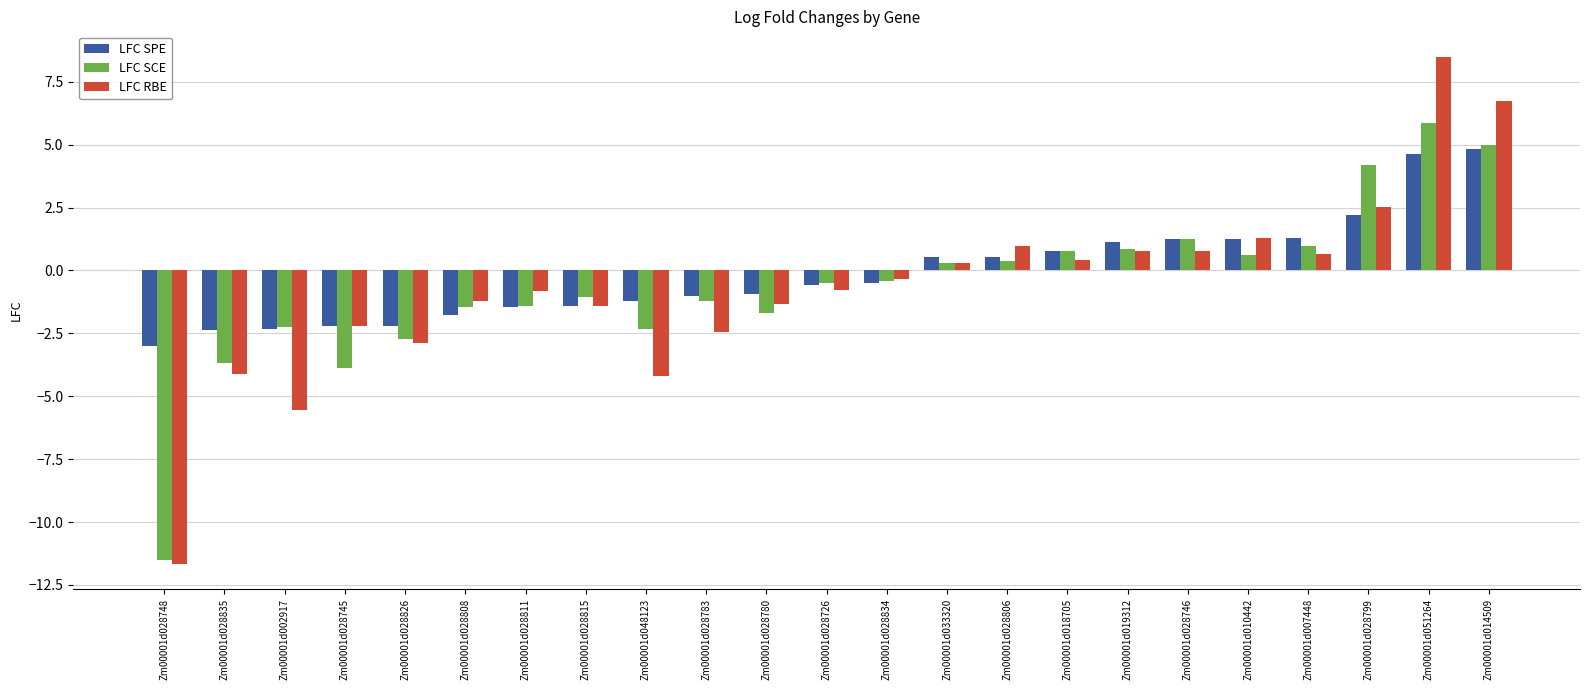

What is the value of the LFC SCE bar at the 6th from the left?

-1.4